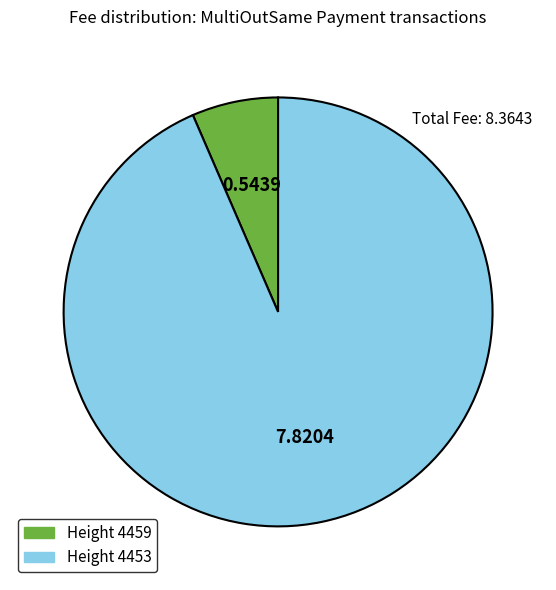

Does any single category account for the majority?

Yes